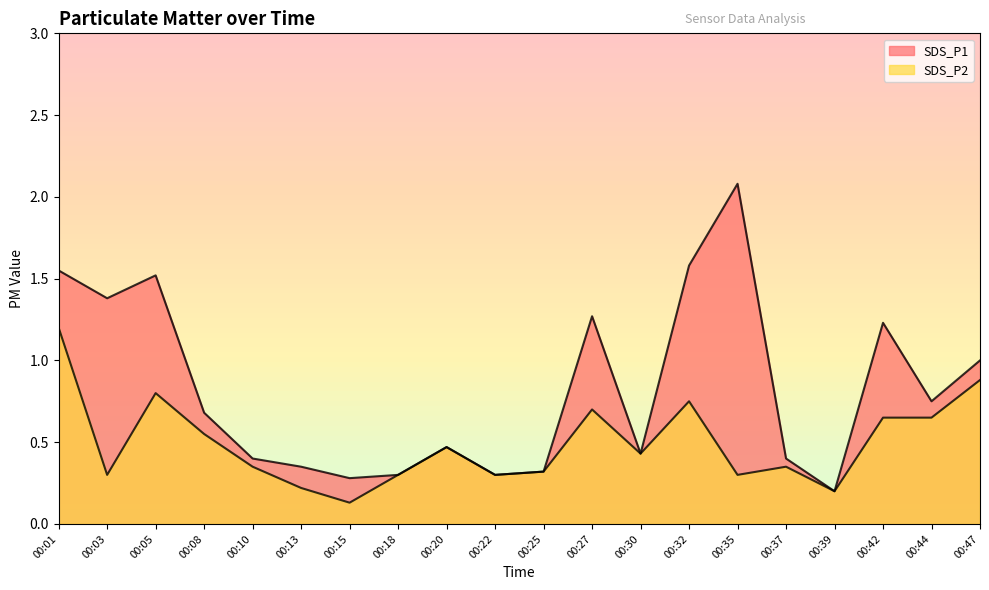

How many distinct data groups are displayed?

2